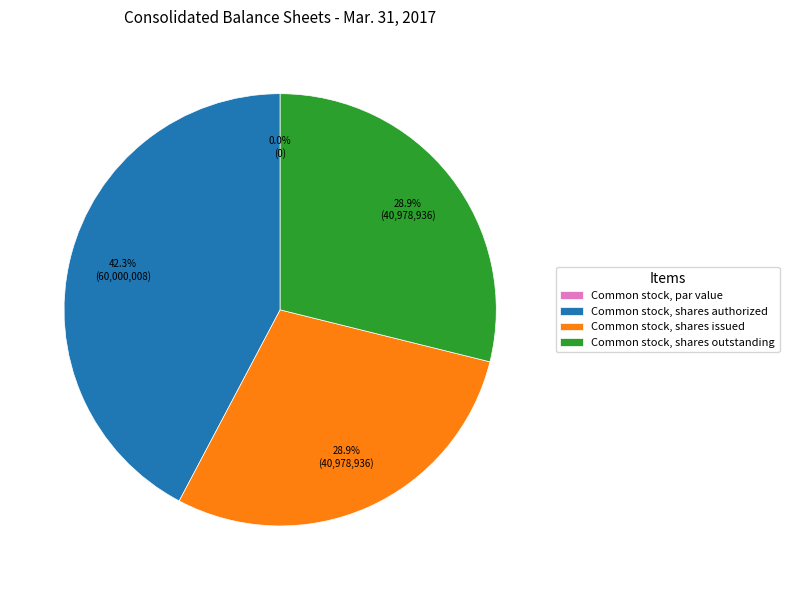

To the nearest percent, what portion does Common stock, shares authorized represent?

42%